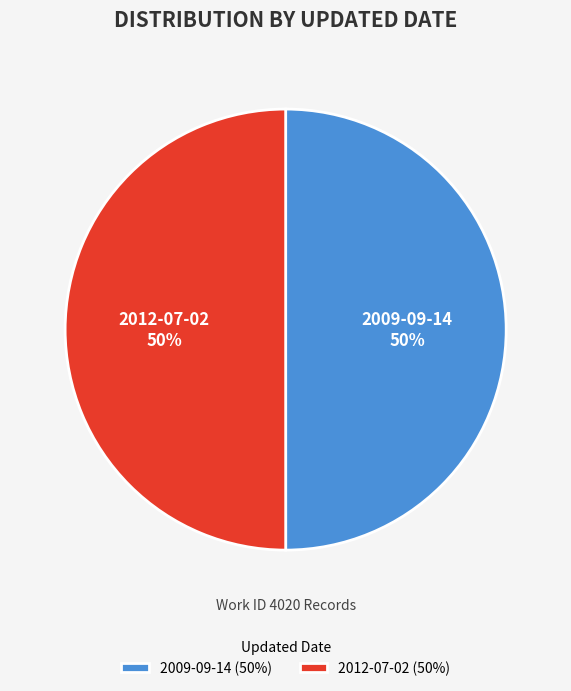

To the nearest percent, what is the combined percentage of 2012-07-02 and 2009-09-14?

100%